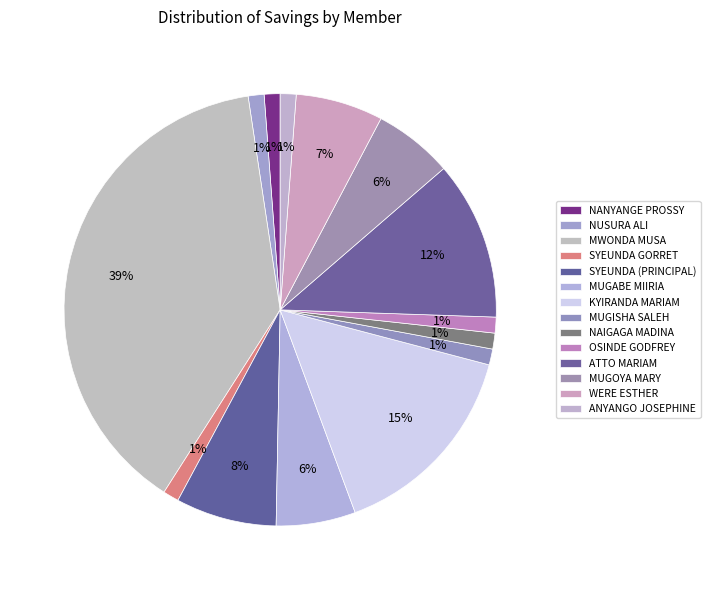

Count the number of slices in the pie.

14